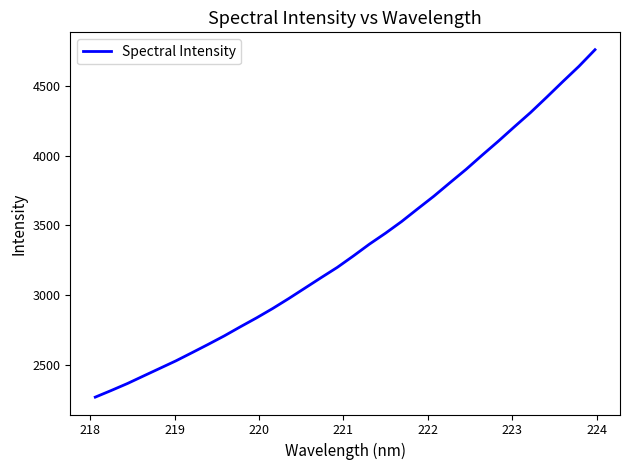

What is the difference between the maximum and minimum values?

2488.3